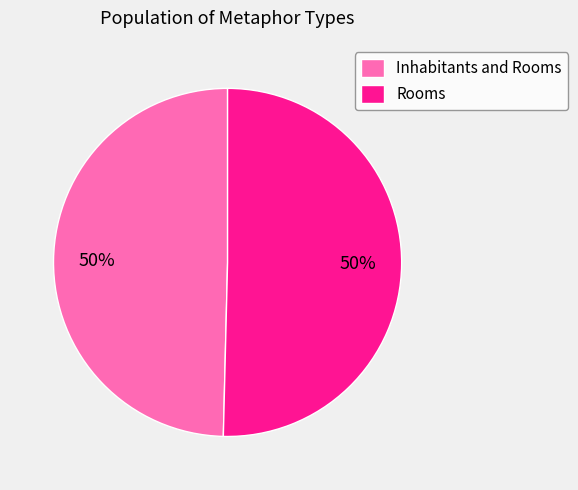

What percentage is the Rooms slice, to the nearest percent?

50%